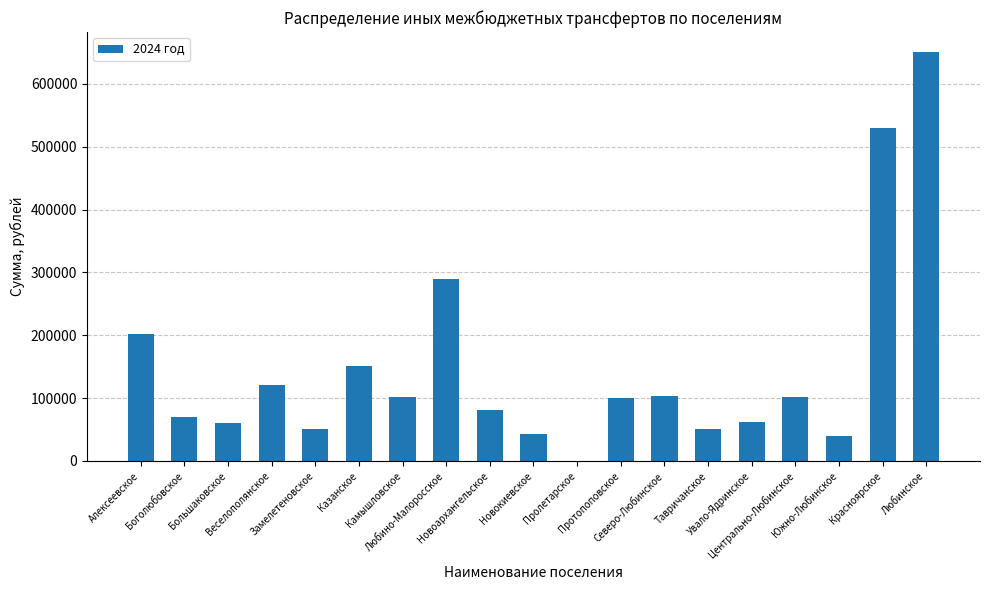

What is the greatest value displayed?

650000